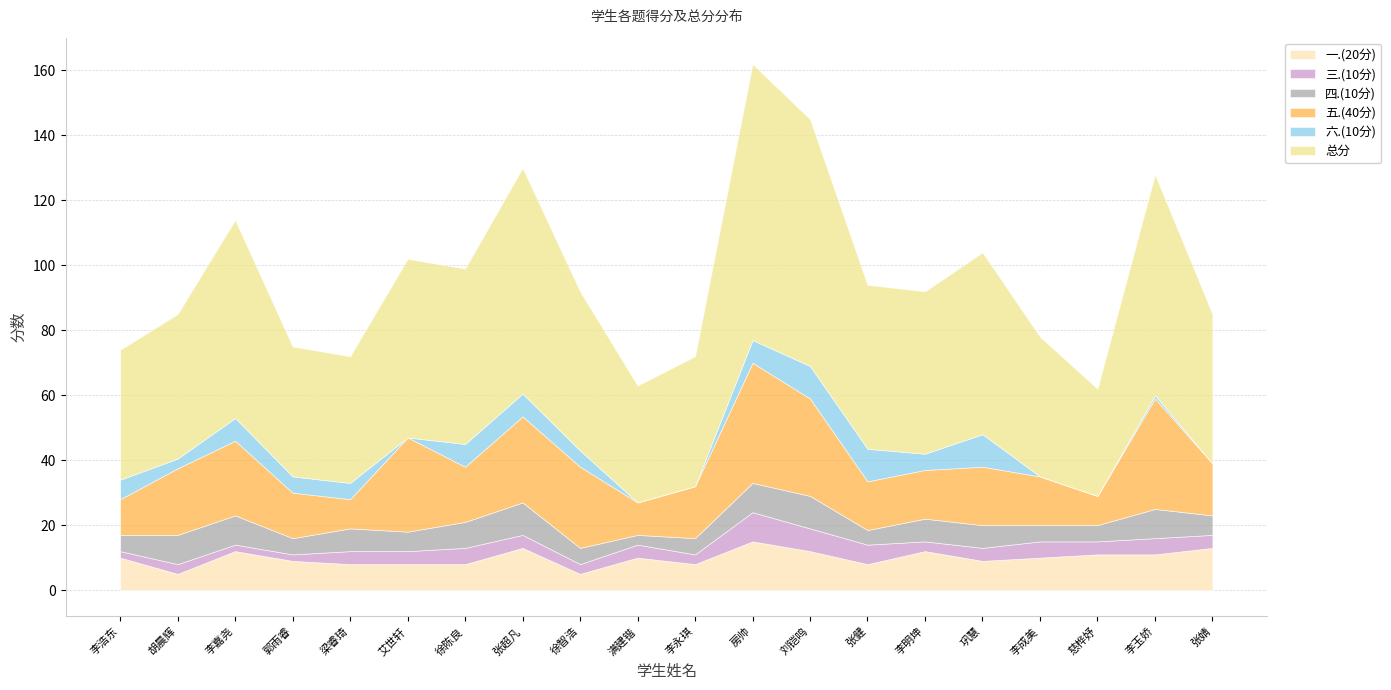

Rank the series by their maximum value, from lowest to highest.

三.(10分), 四.(10分), 六.(10分), 一.(20分), 五.(40分), 总分